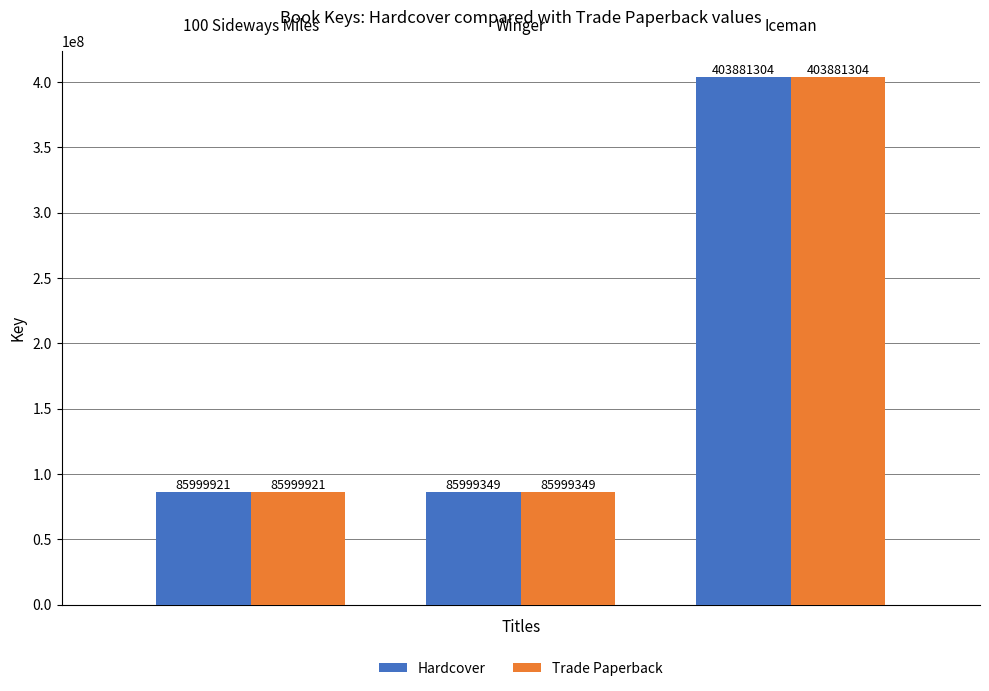

What is the minimum value for Trade Paperback?

85999349